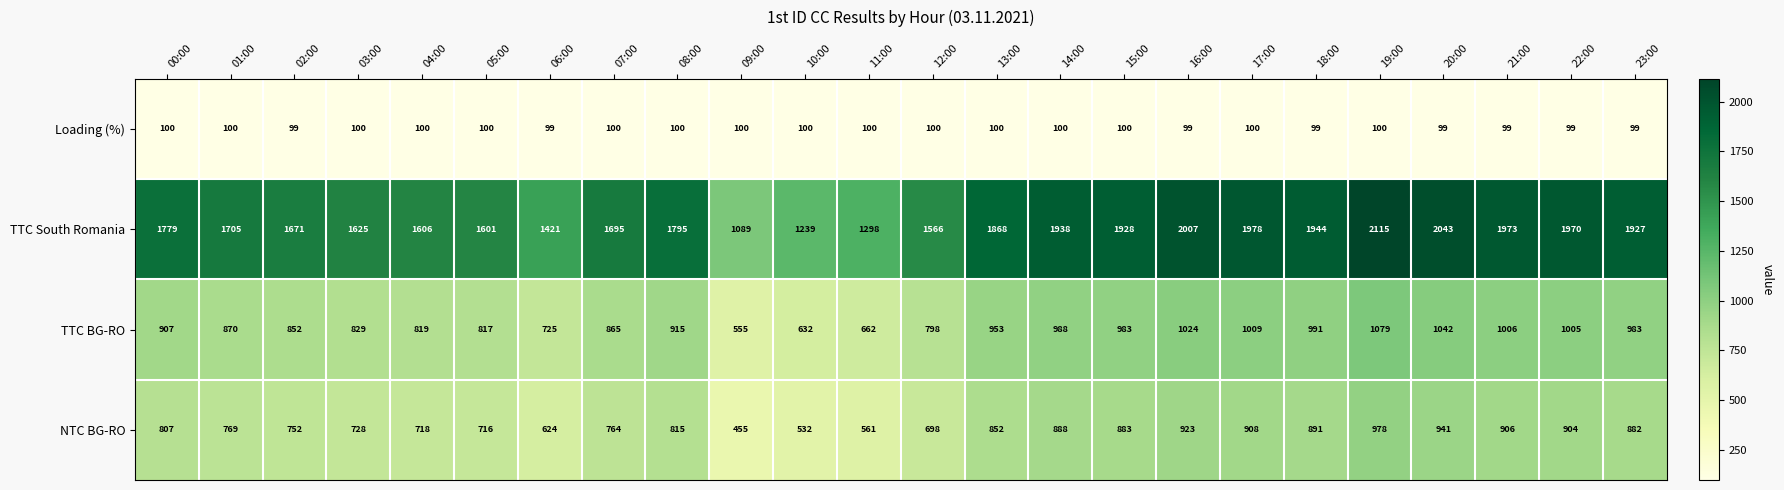

What is the sum of all NTC BG-RO values?

18895